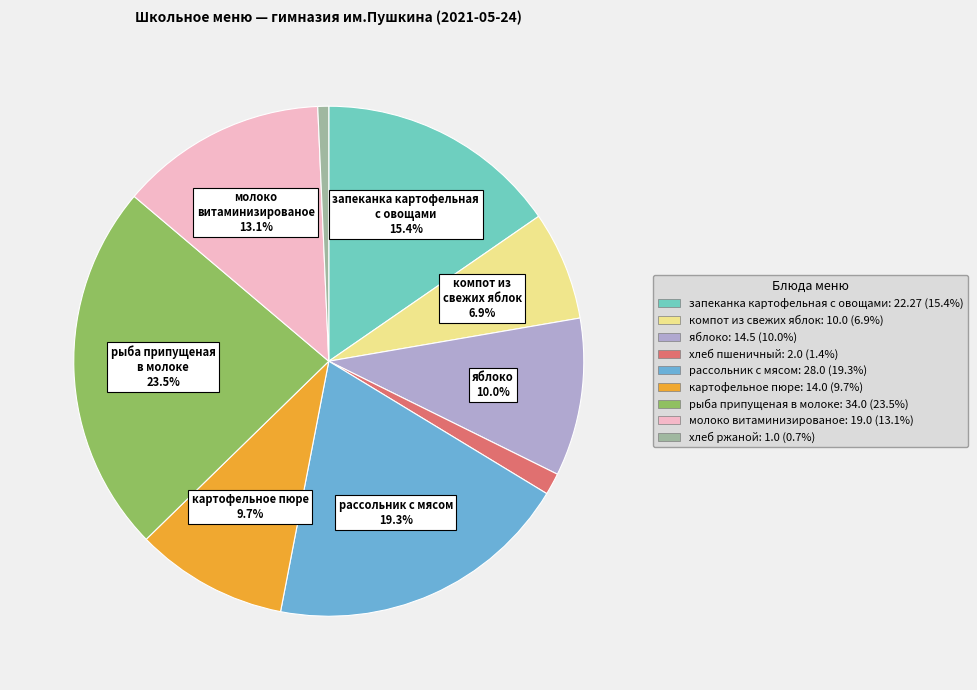

Between компот из свежих яблок and запеканка картофельная с овощами, which is larger?

запеканка картофельная с овощами